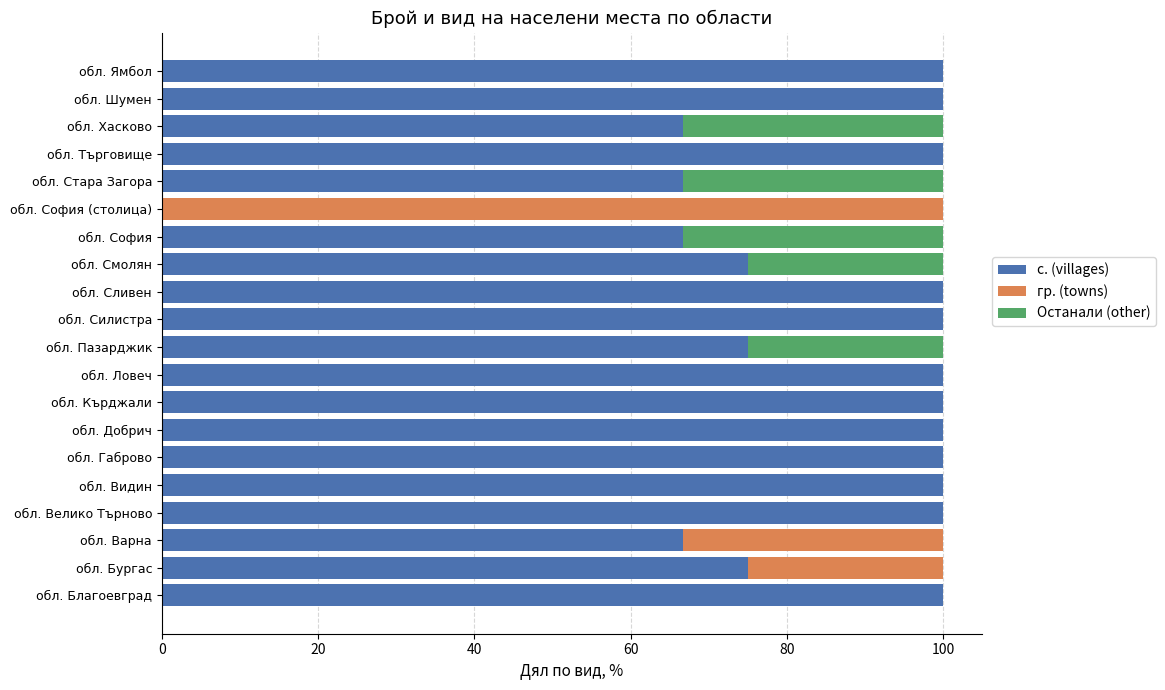

The value of с. (villages) at обл. Хасково is 66.7. True or false?

True